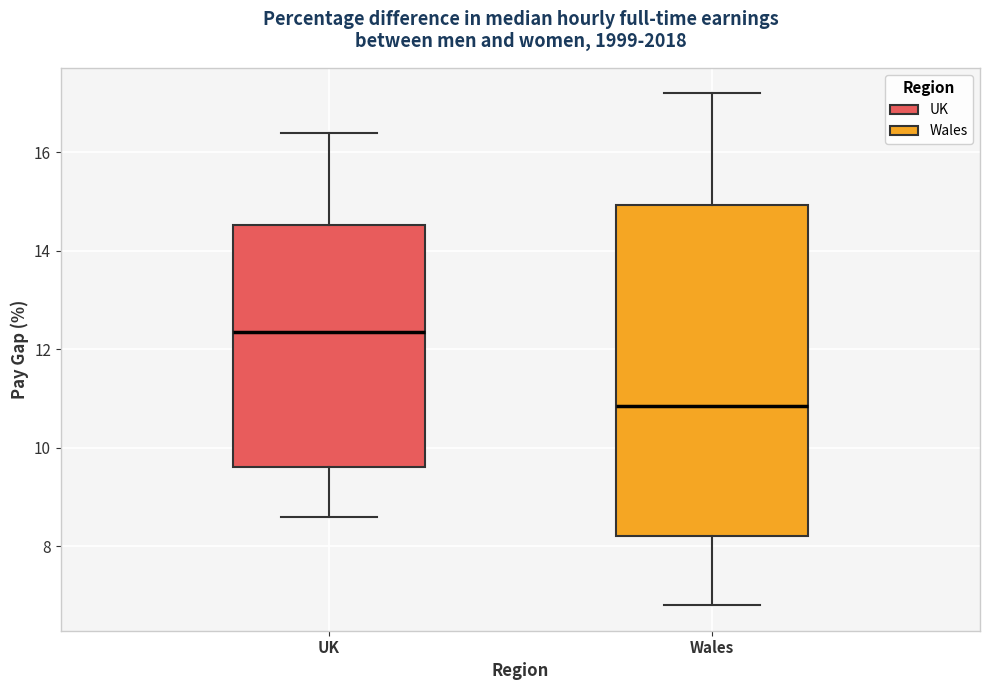

Where does the lower whisker of the box for UK end on the y-axis? The values are not printed on the chart, so give them approximately, as read against the axis.

8.6